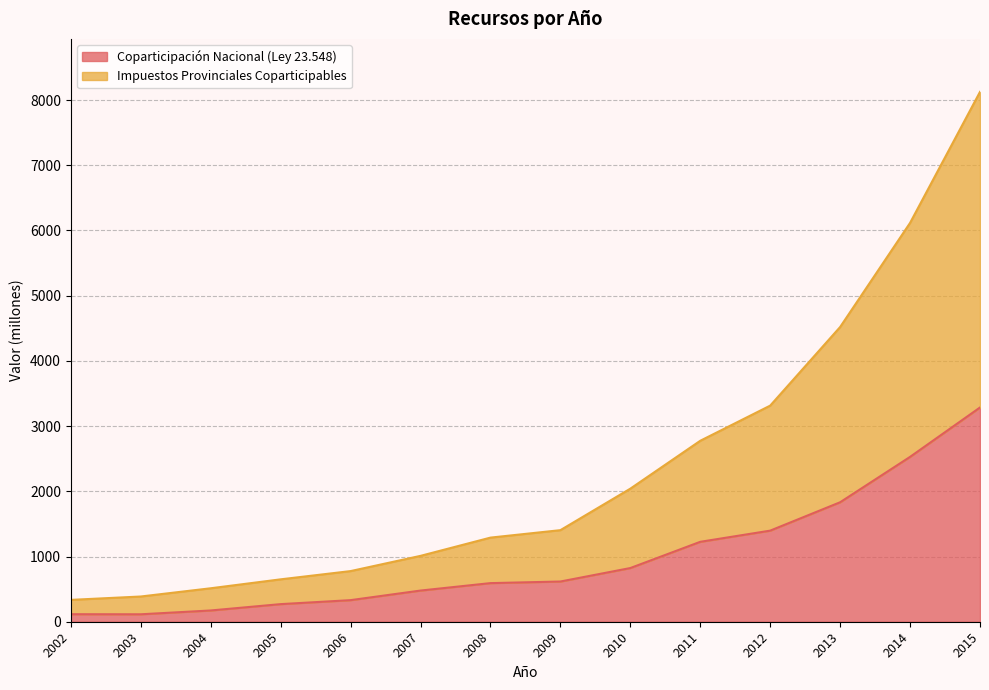

What is the difference between the highest and lowest values at 2008?

697.8